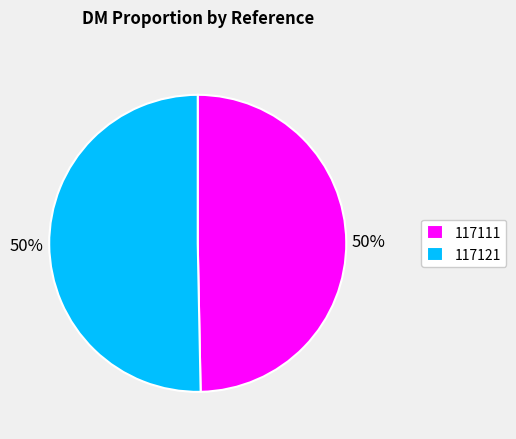

Approximately how many times larger is the value at 117111 compared to 117121?

1.0